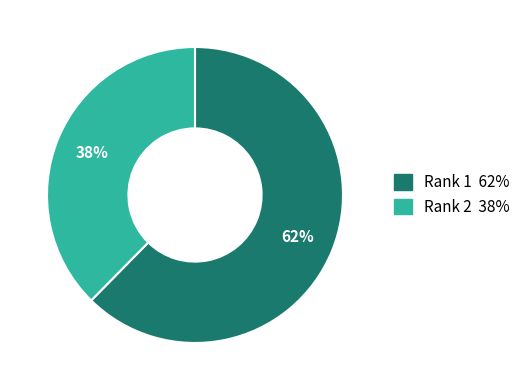

To the nearest percent, what is the average slice percentage?

50%